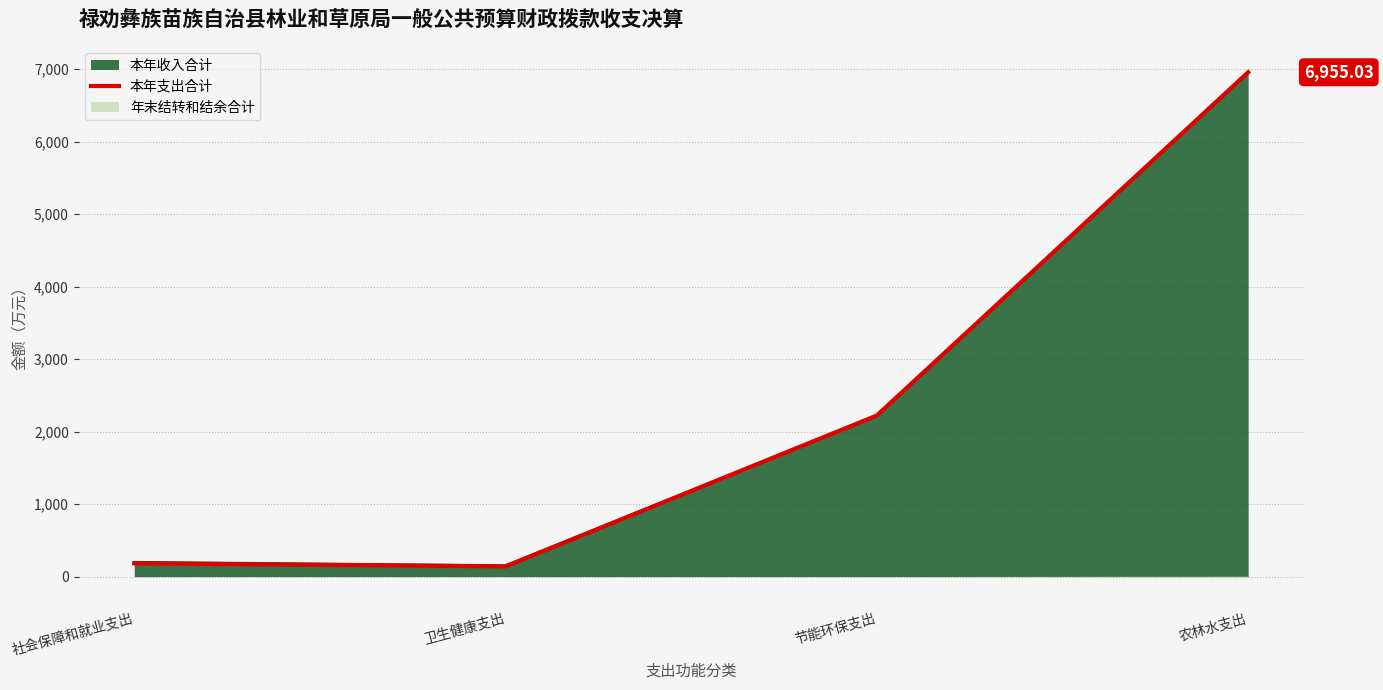

What is the ratio of the value at 节能环保支出 to the value at 卫生健康支出?

15.8